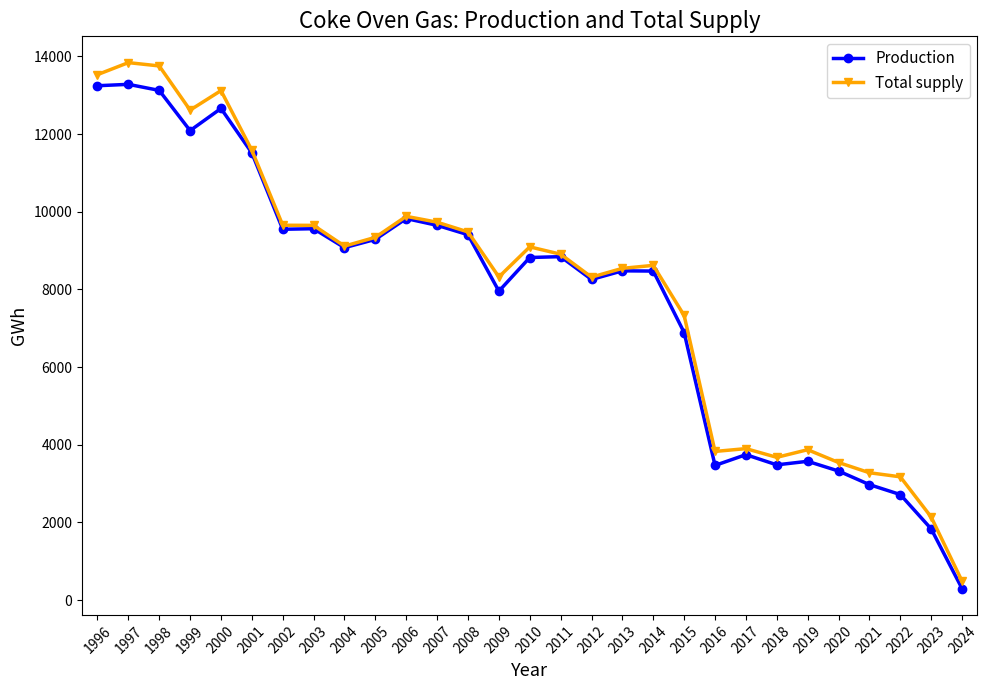

True or false: Total supply has a value of 20103.1 at 2000.

False